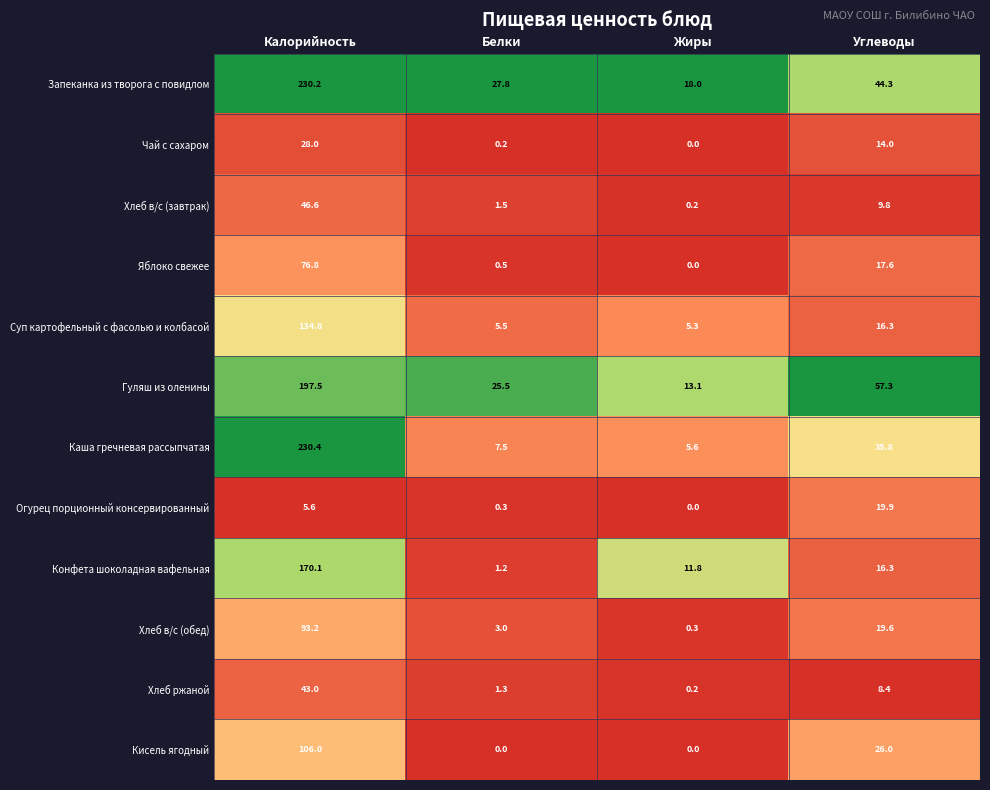

How many series are shown in this chart?

12